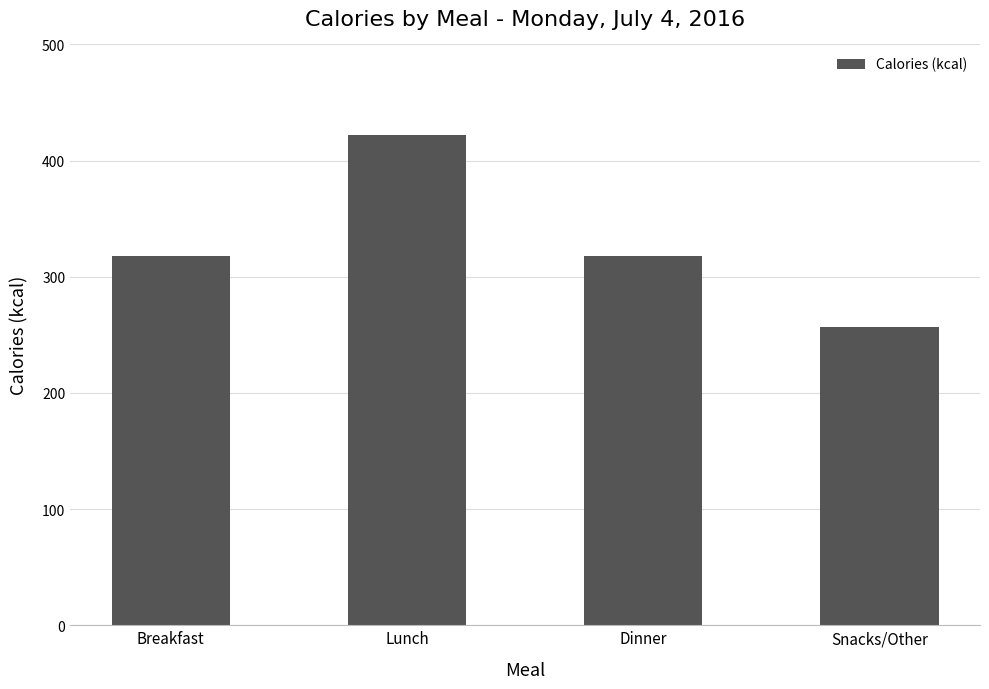

Is it true that the value at Lunch is 422?

True